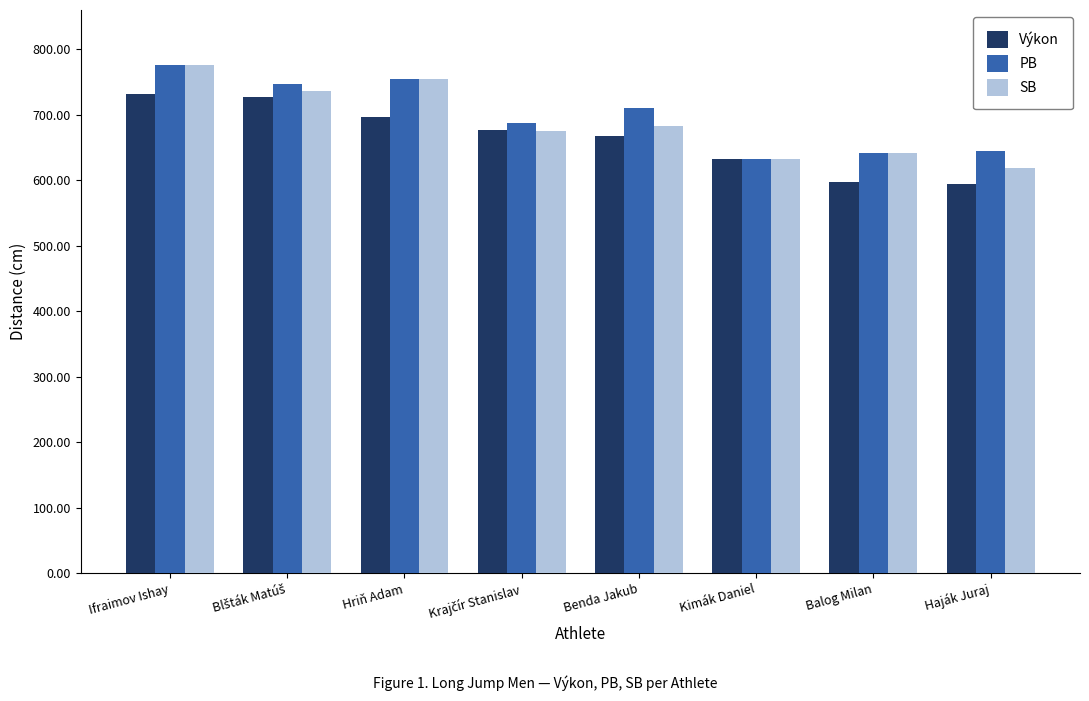

What position from the left is Benda Jakub?

5